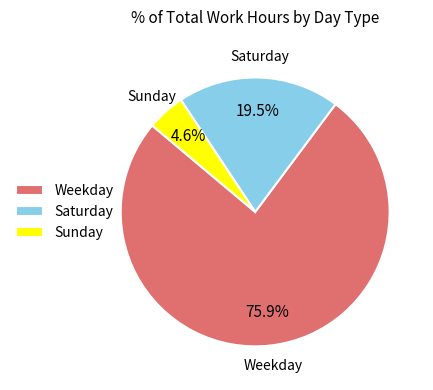

How many slices are in this pie chart?

3